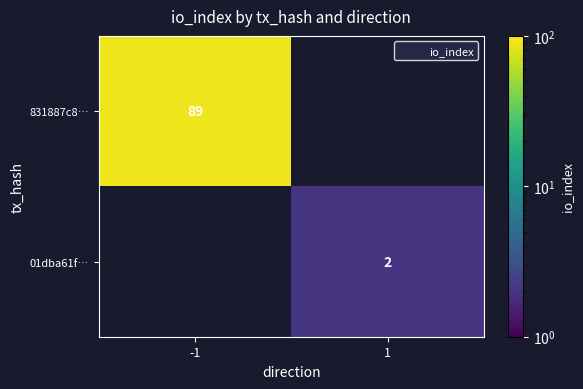

List the series in order of their peak value, highest first.

831887c8…, 01dba61f…